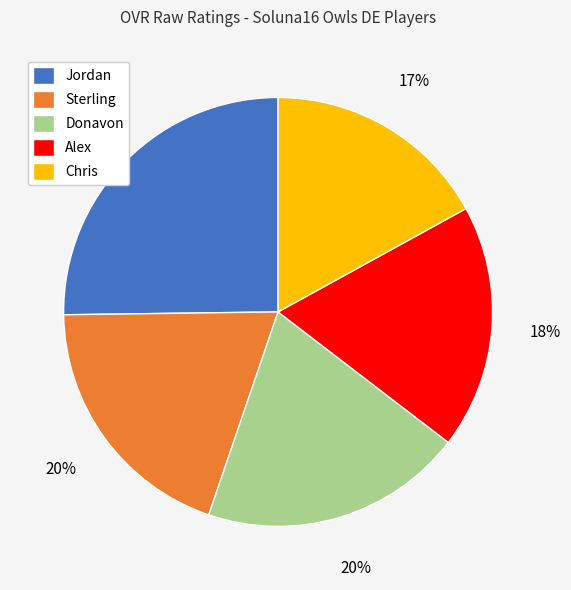

To the nearest percent, what is the combined percentage of Donavon and Alex?

38%